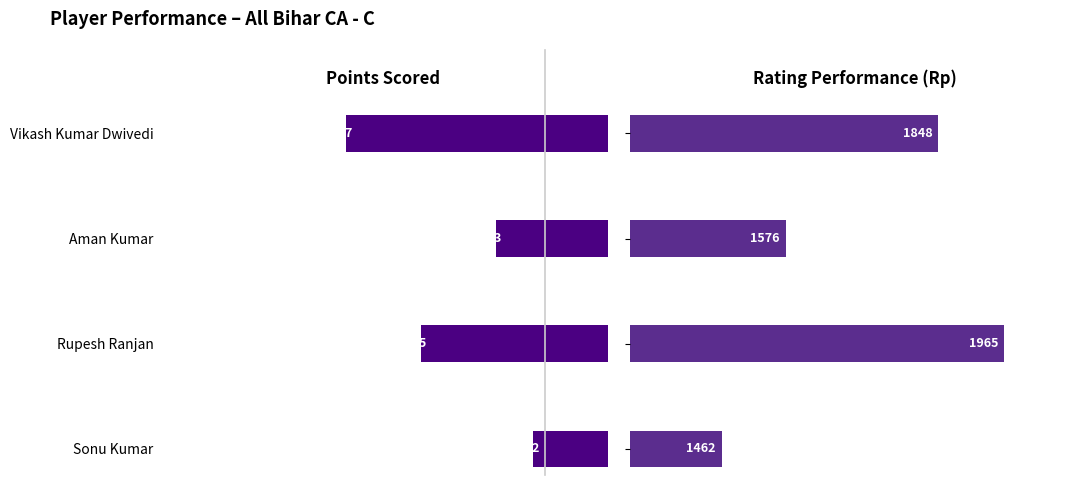

Between Vikash Kumar Dwivedi and Sonu Kumar, which is larger?

Vikash Kumar Dwivedi